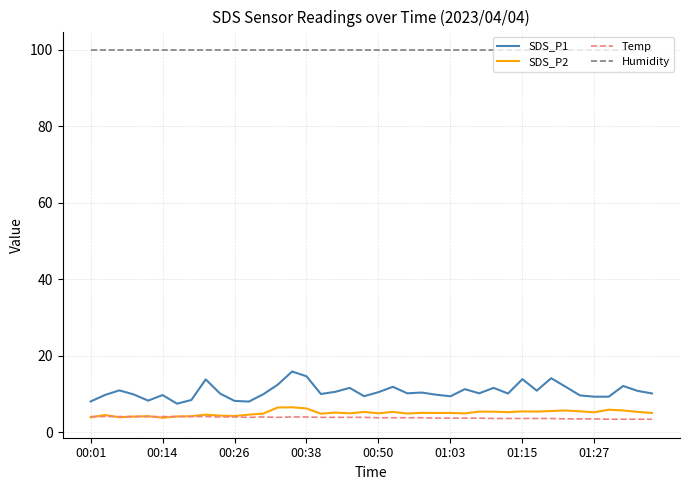

Which series has the widest spread of values?

SDS_P1